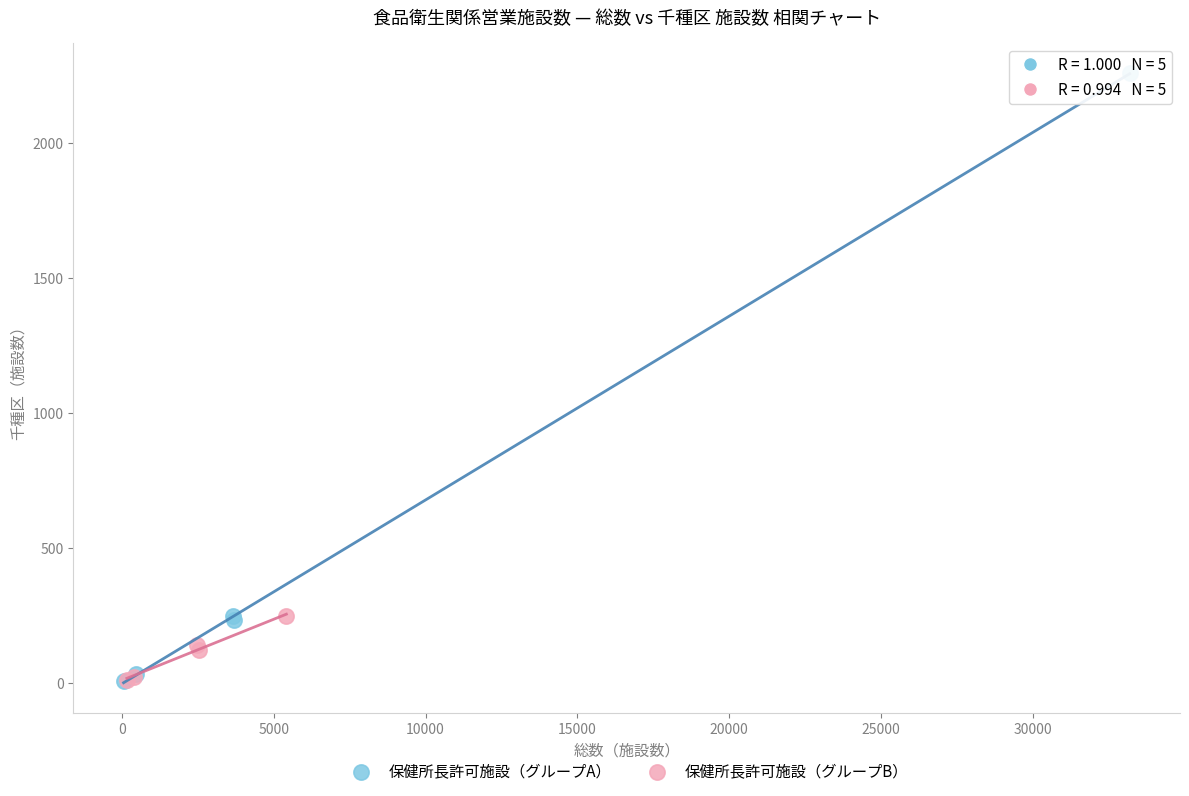

Which series has the widest spread of Y values?

保健所長許可施設（グループA）